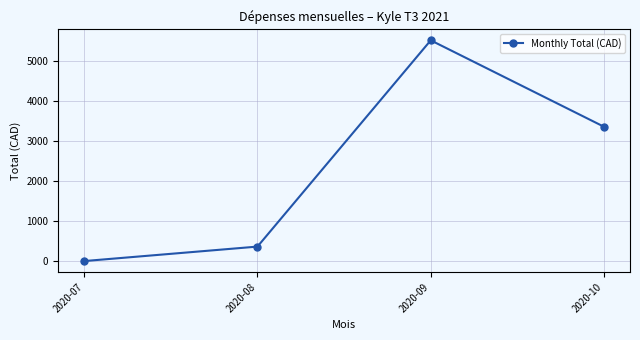

Reading left to right, extract all data points from this chart.

-9.5	352.7	5512.8	3350.8